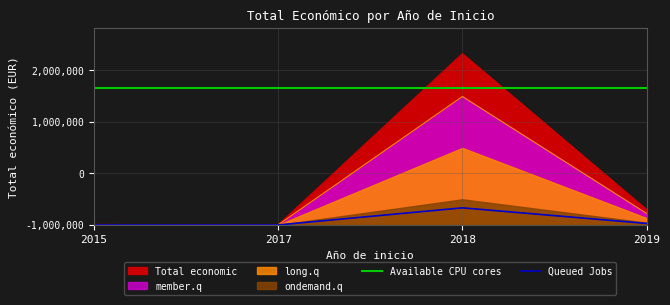

True or false: Available CPU cores and Queued Jobs intersect in this chart.

False